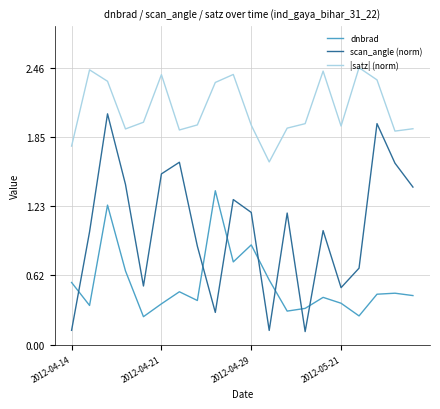

Which series has the largest range (max minus min)?

scan_angle (norm)